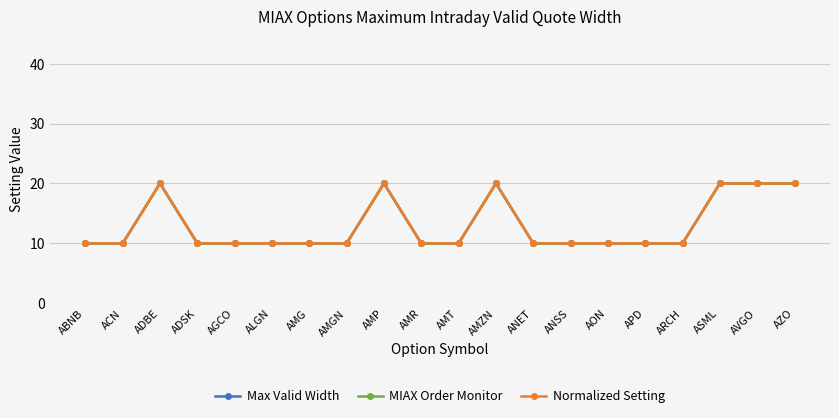

True or false: Max Valid Width and Normalized Setting cross at least once.

False